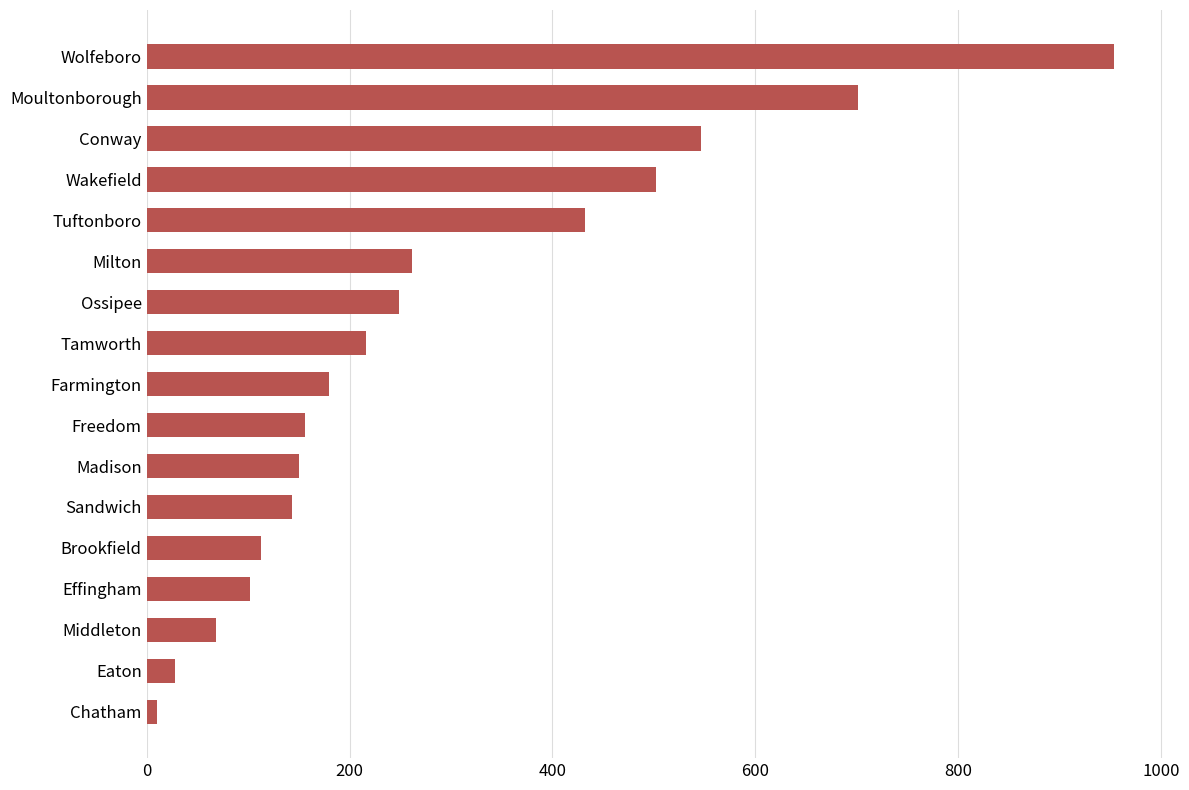

Reading bottom to top, what are all the values shown in this chart?

10	28	68	102	113	143	150	156	180	216	249	262	432	502	546	701	954